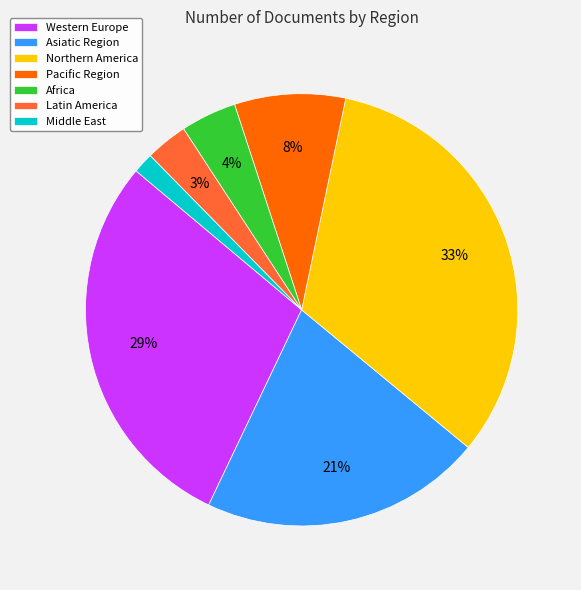

Which has a higher value, Middle East or Latin America?

Latin America